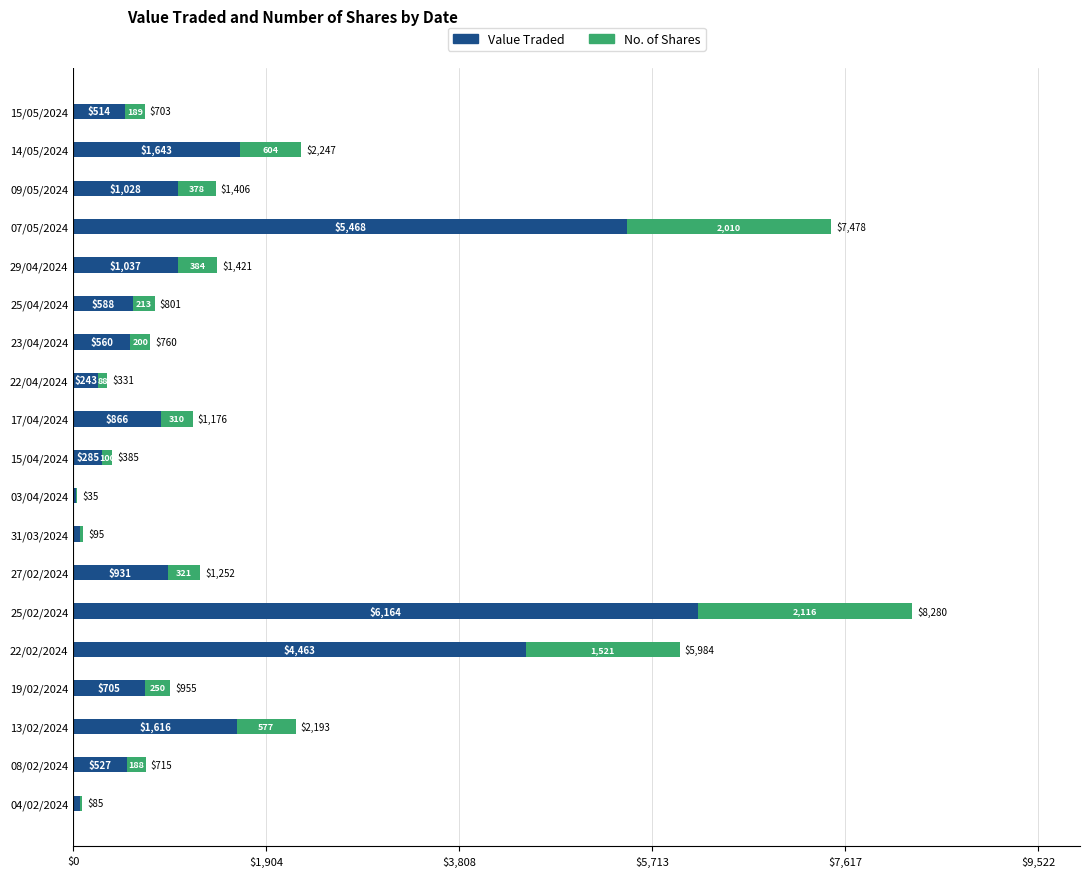

The value of Value Traded at 19/02/2024 is 1021. True or false?

False